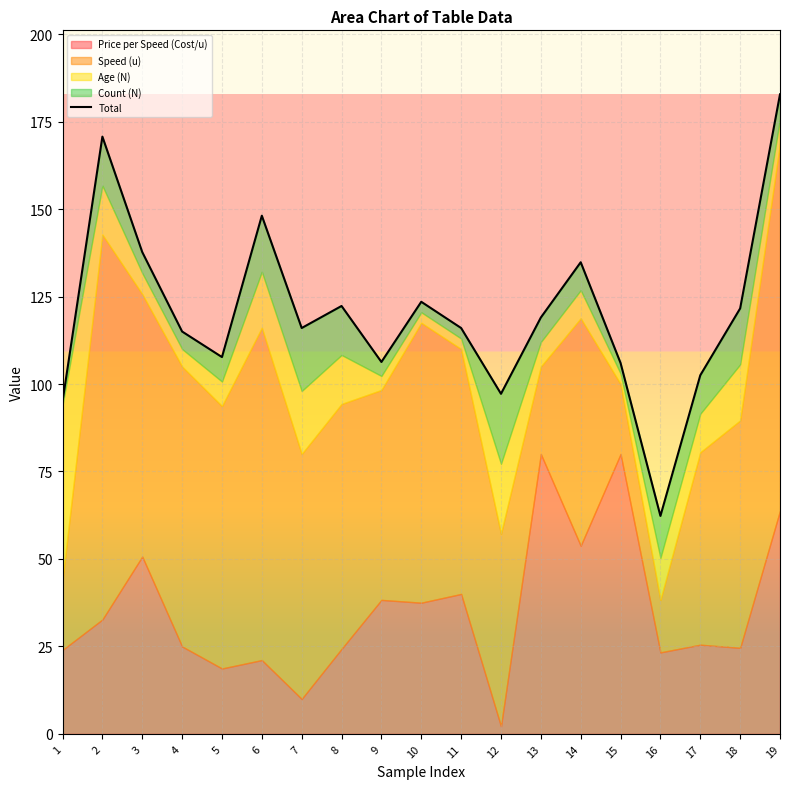

Where does the data first go above 116?

2